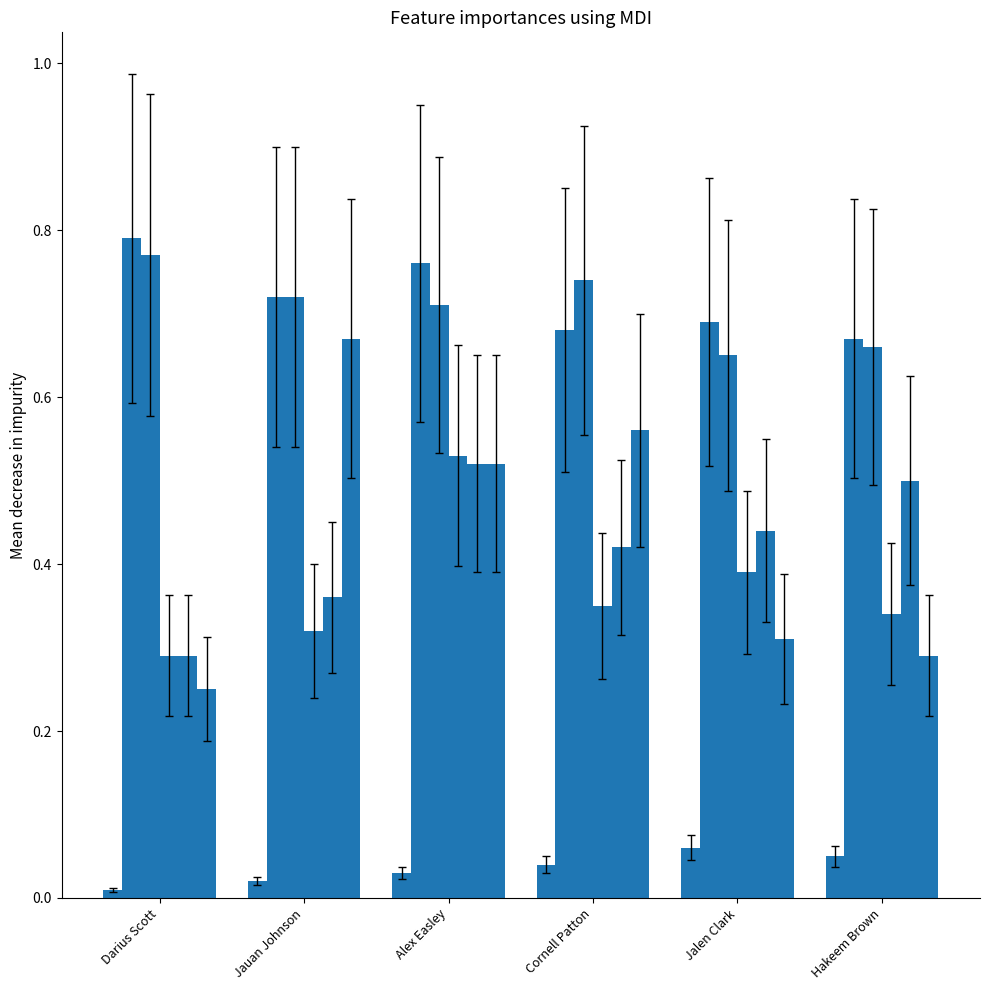

Reading left to right, what are all the values shown in this chart?

depth_chart_rank: 0.0	0.0	0.0	0.0	0.1	0.1
jumping: 0.8	0.7	0.8	0.7	0.7	0.7
mental: 0.8	0.7	0.7	0.7	0.7	0.7
pass_rushing: 0.3	0.3	0.5	0.3	0.4	0.3
pass_blocking: 0.3	0.4	0.5	0.4	0.4	0.5
throwing_power: 0.2	0.7	0.5	0.6	0.3	0.3